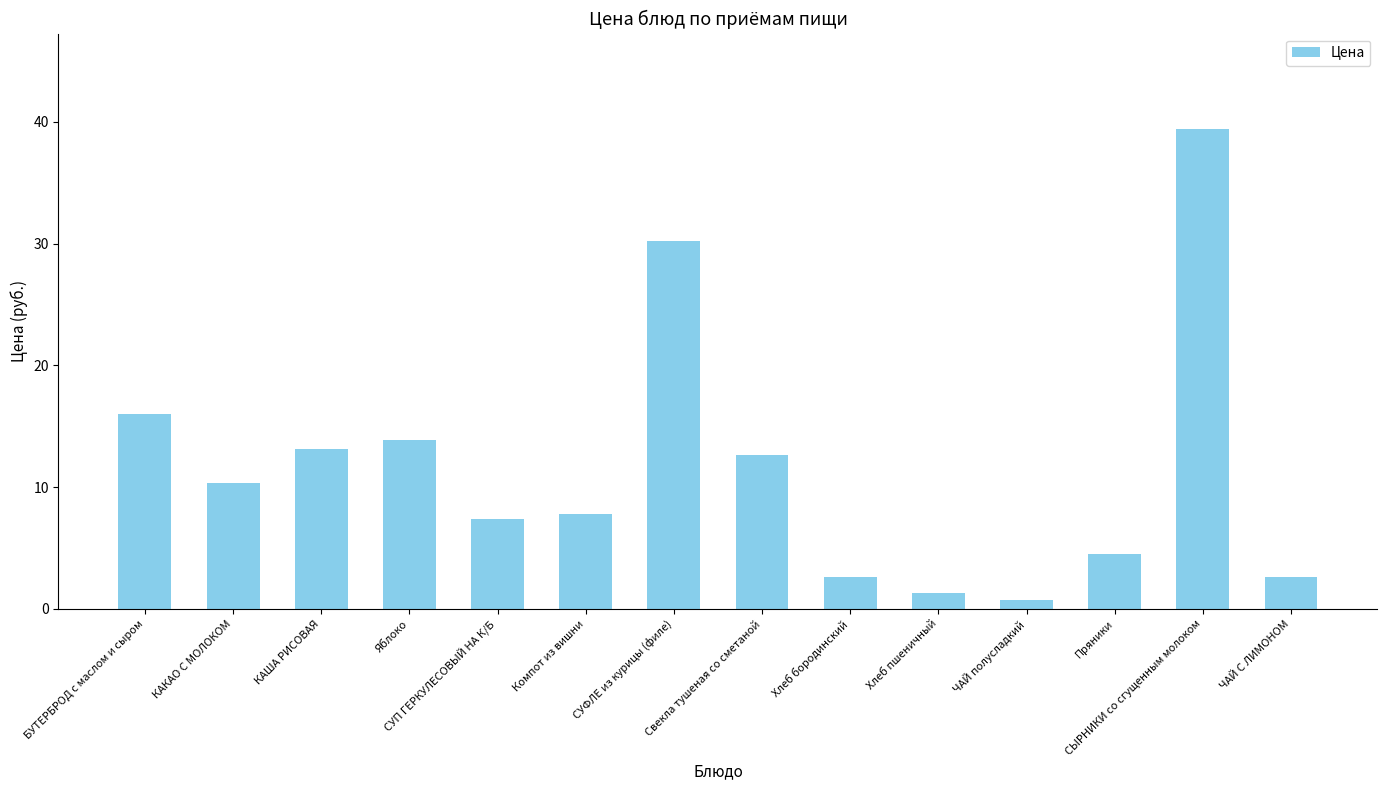

Are the bars grouped side by side (vs. stacked)?

No